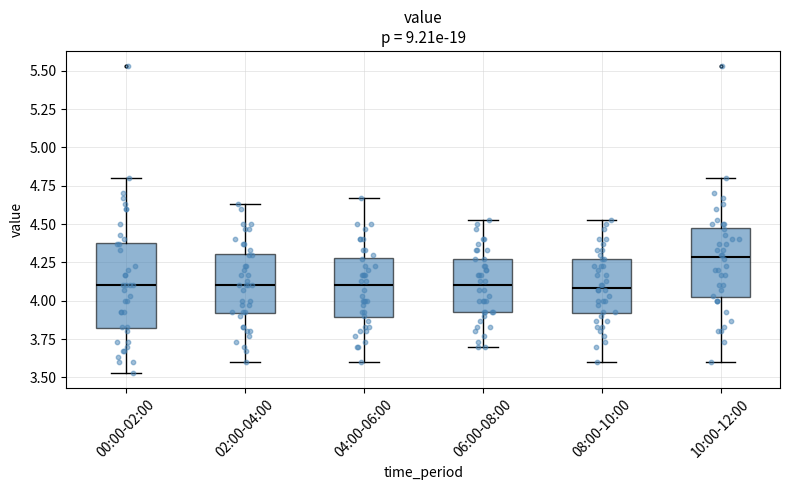

Where is the lower edge of the box for 10:00-12:00 on the y-axis? The values are not printed on the chart, so give them approximately, as read against the axis.

4.00